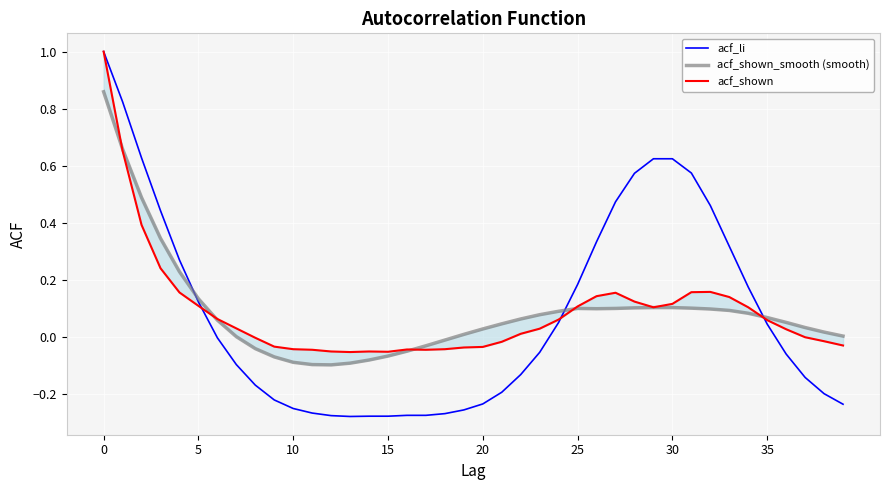

What is the difference between the maximum and minimum values in the acf_shown_smooth (smooth) series?

1.0